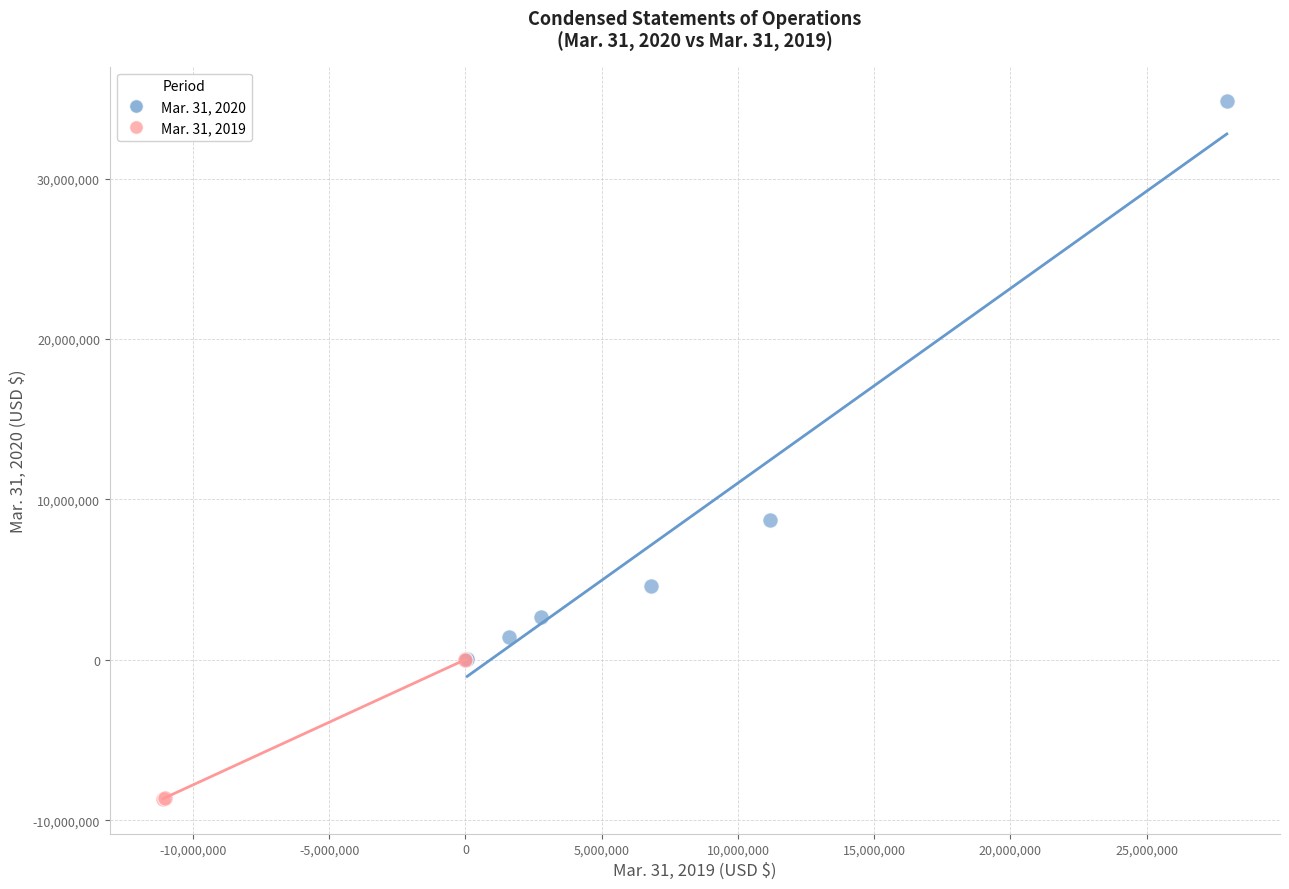

Which series reaches the minimum Y coordinate?

Mar. 31, 2019